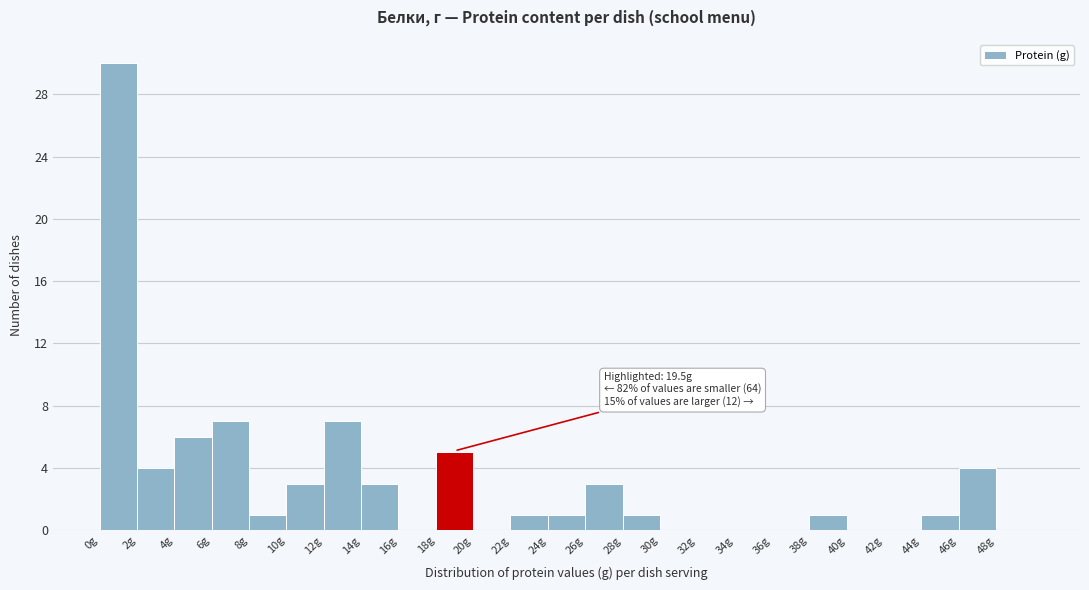

Which range on the x-axis has the tallest bar?

0 to 2